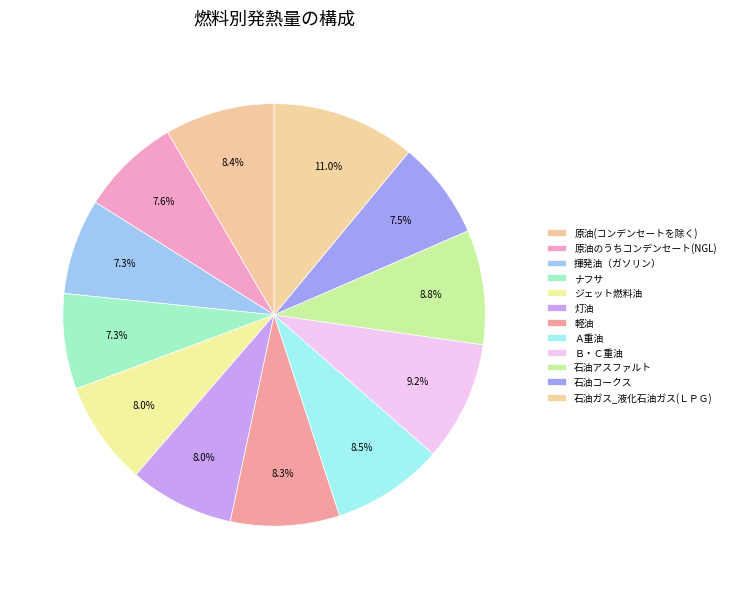

To the nearest percent, what is the difference between the largest and smallest slice percentages?

4%